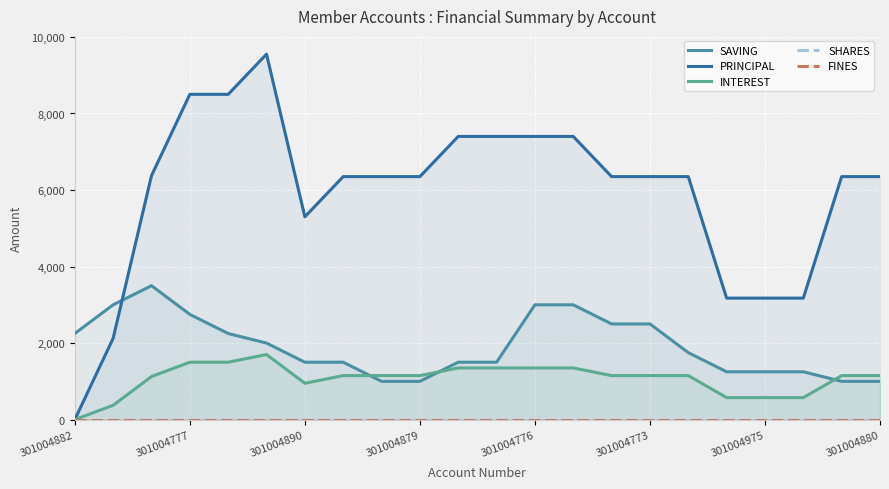

What is the average value of the INTEREST series?

1067